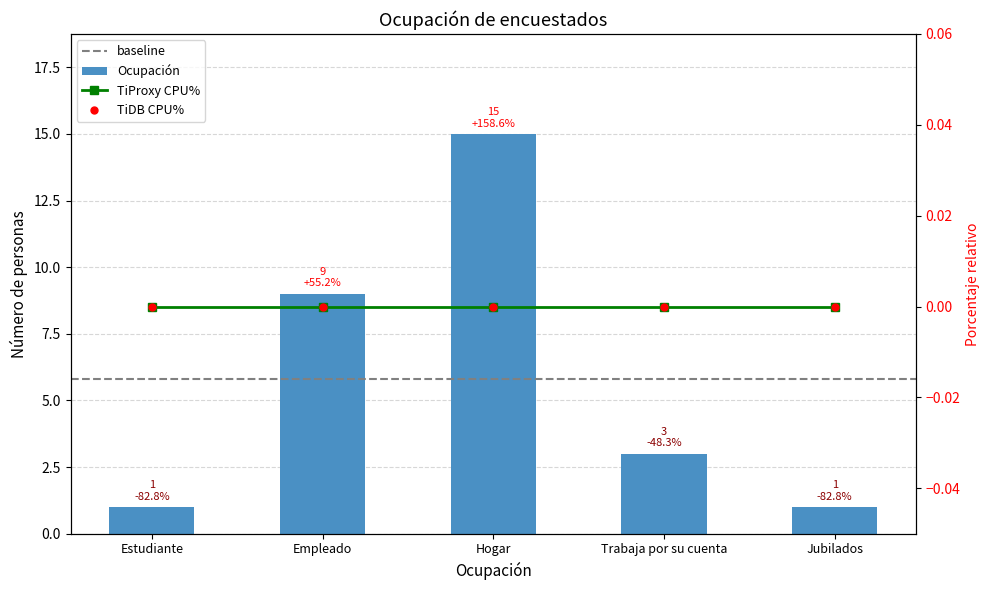

Which label corresponds to the smallest value in the chart?

Estudiante